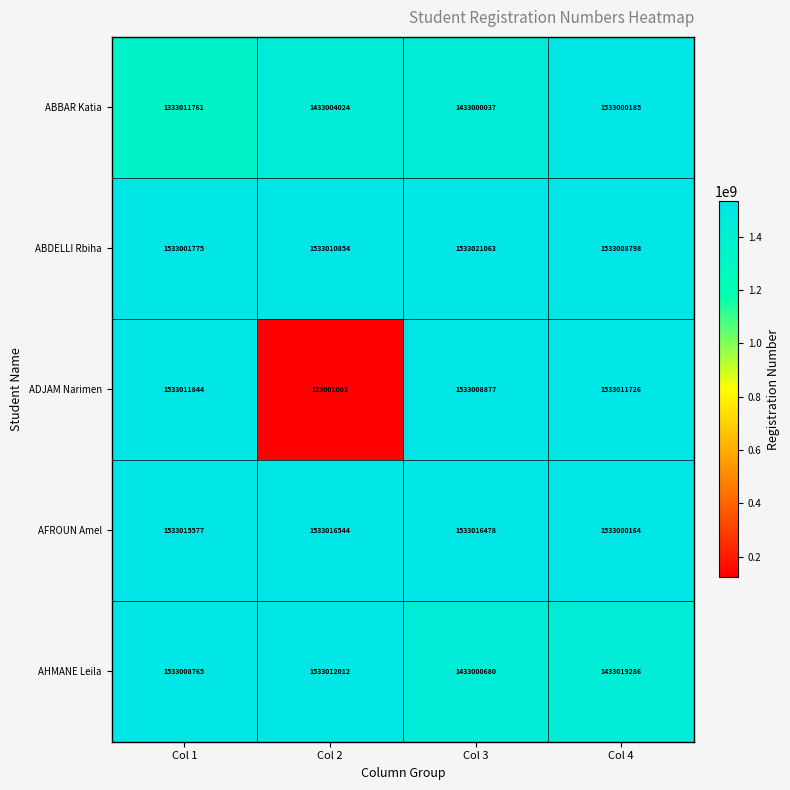

What is the difference between the maximum and minimum values in the ABDELLI Rbiha series?

19288